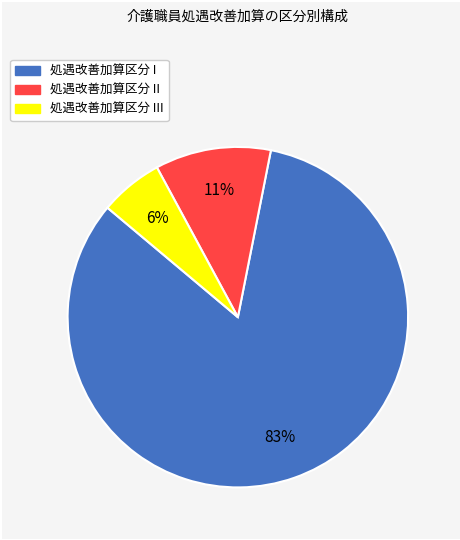

To the nearest percent, what is the difference between the largest and smallest slice percentages?

77%